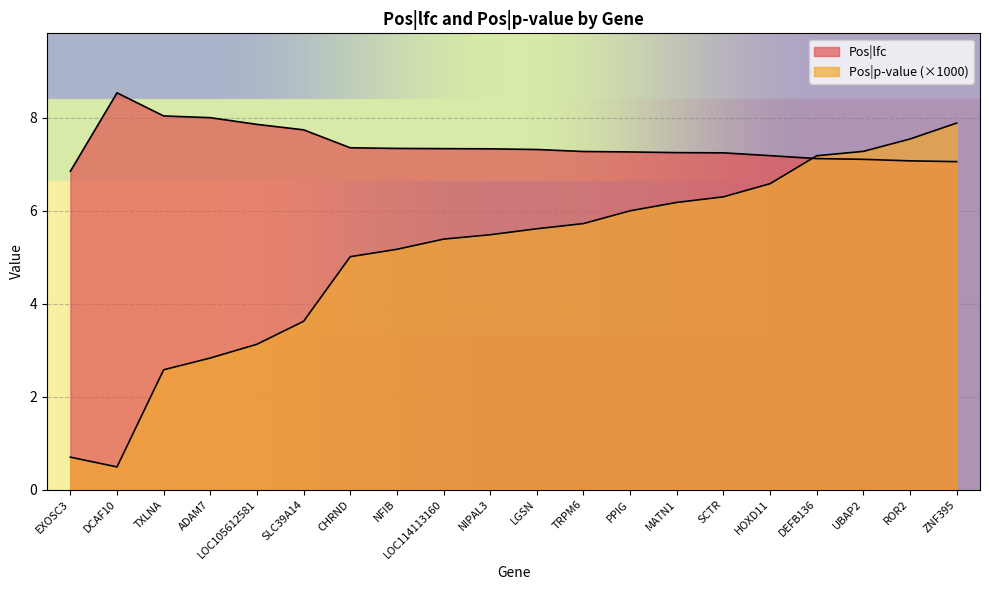

After their last crossing, which series has the higher values: Pos|p-value or Pos|lfc?

Pos|p-value